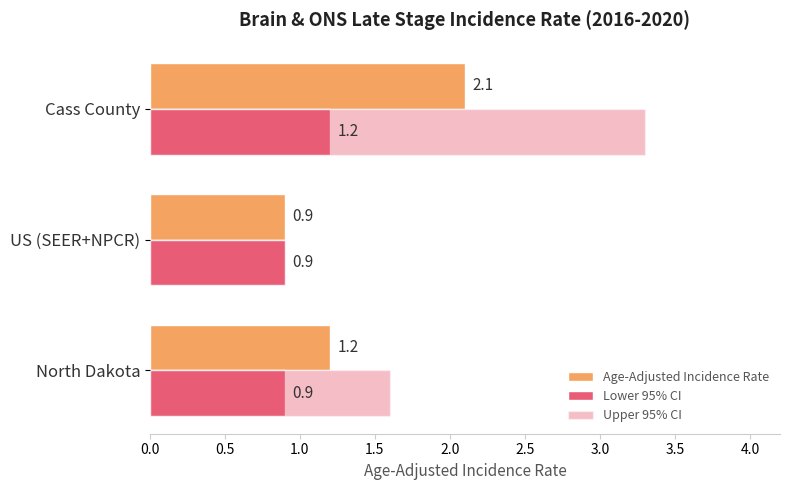

What is the value of the Lower 95% CI bar at the 1st from the left?

0.9